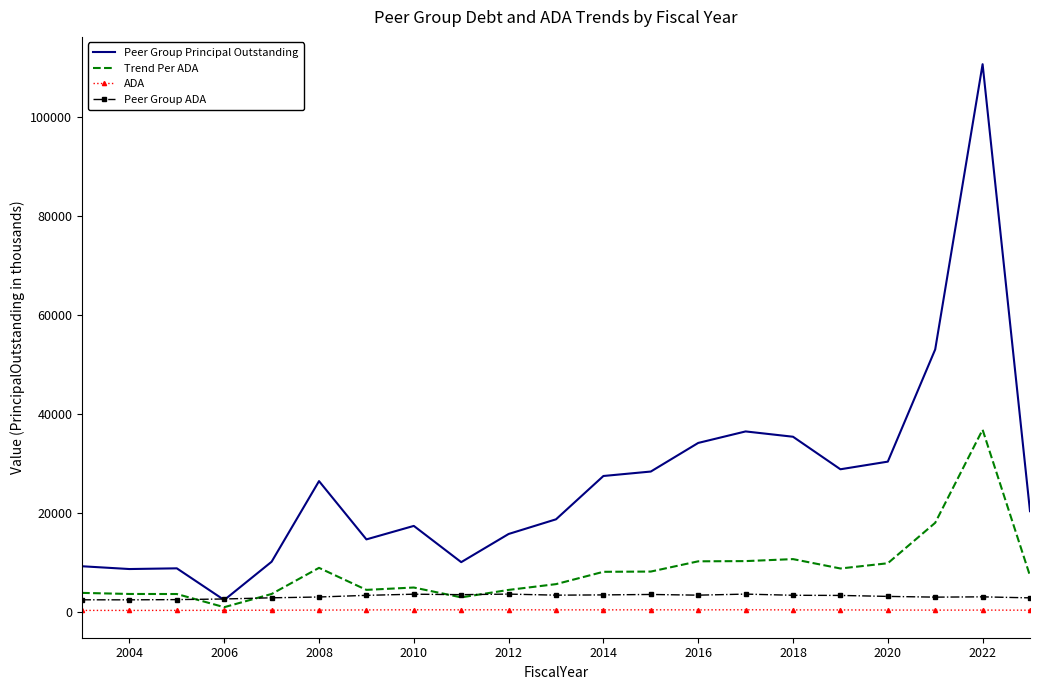

Which series has the largest total across all categories?

Peer Group Principal Outstanding